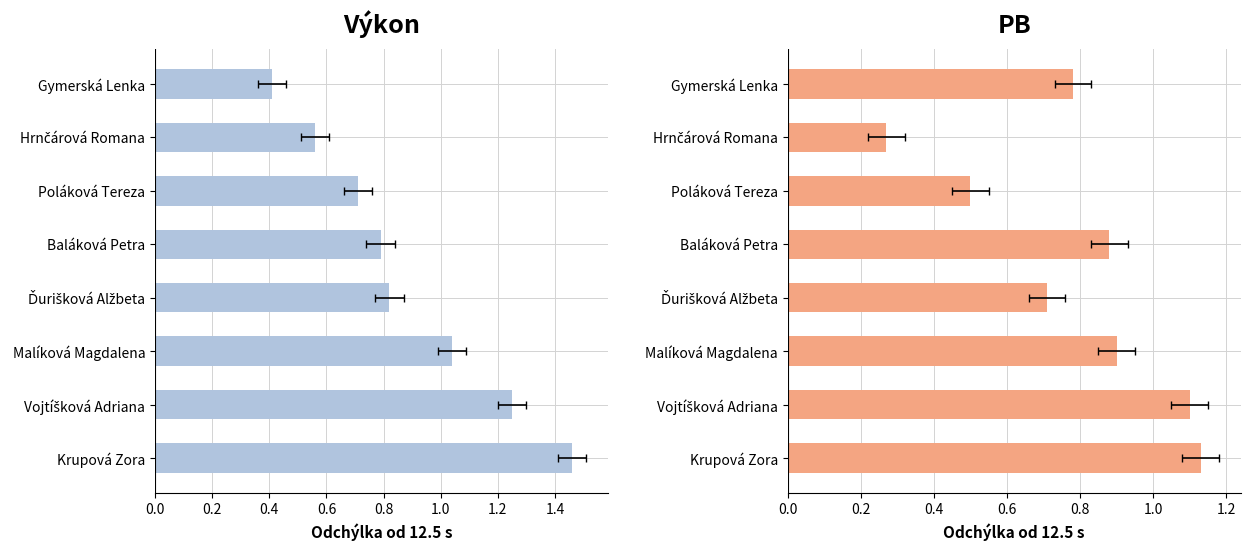

List the series in order of their peak value, highest first.

Výkon, PB